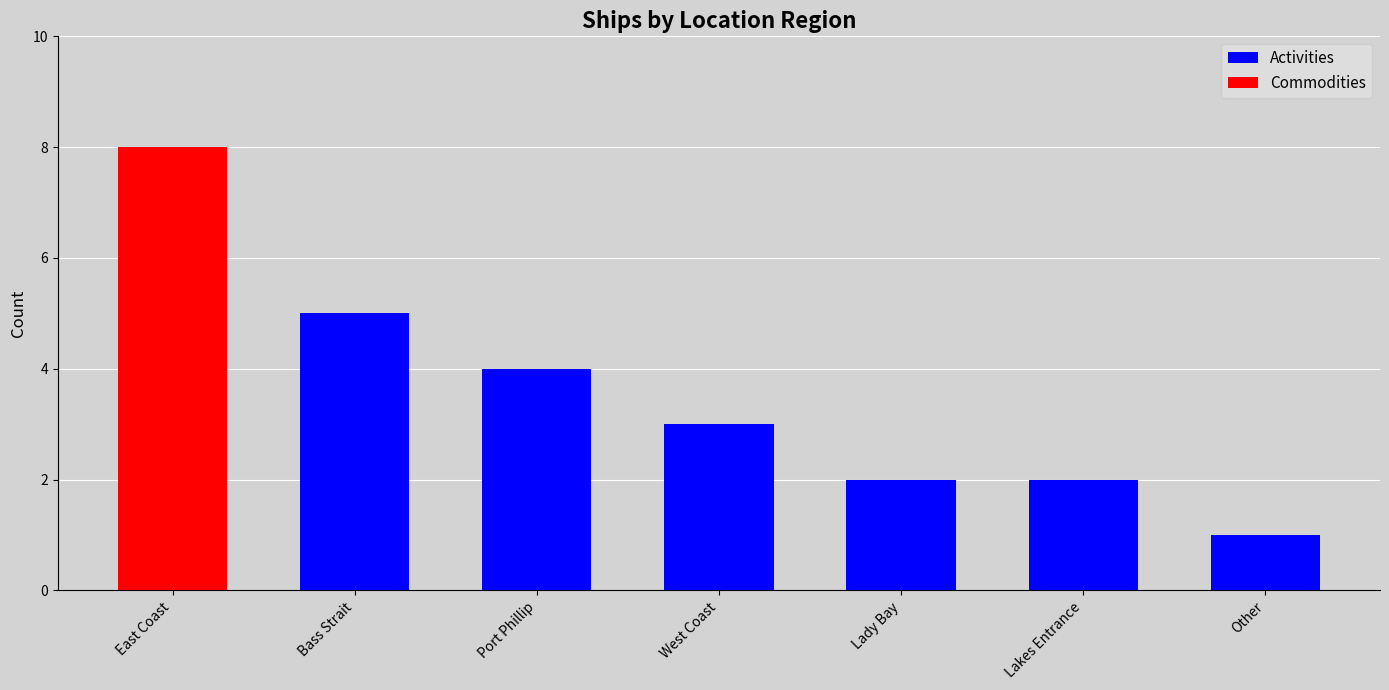

What is the label of the 6th bar from the left?

Lakes Entrance